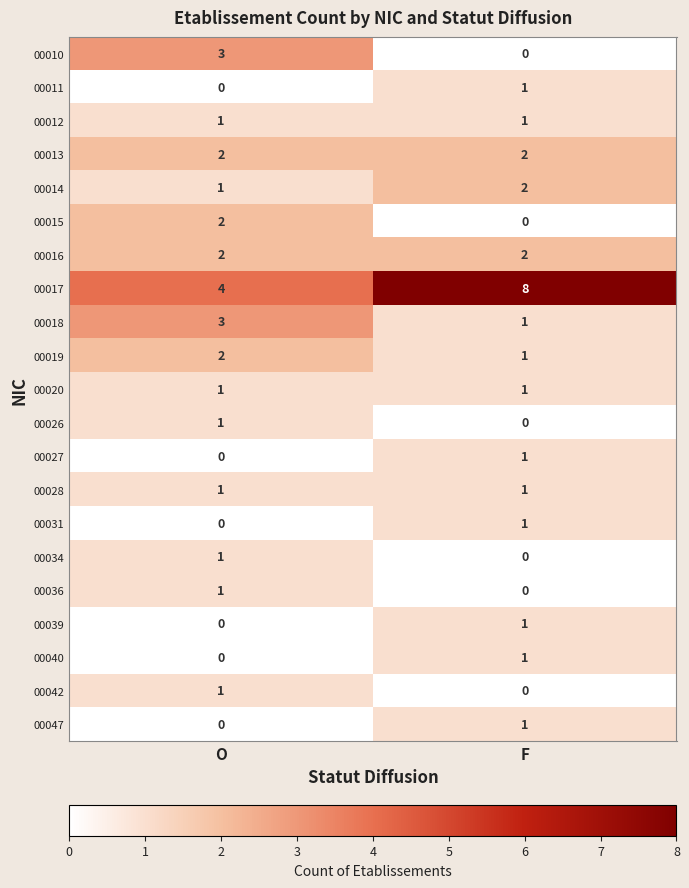

How many series are shown in this chart?

21